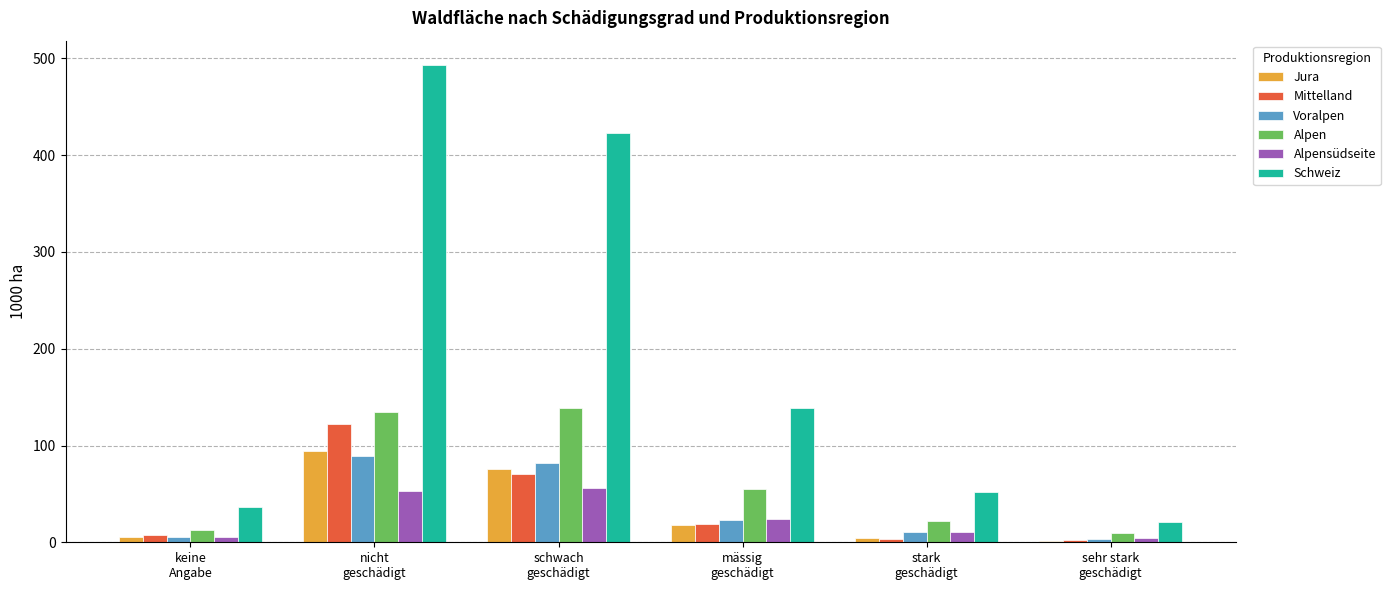

Is it true that Jura equals 5.4 at keine
Angabe?

True